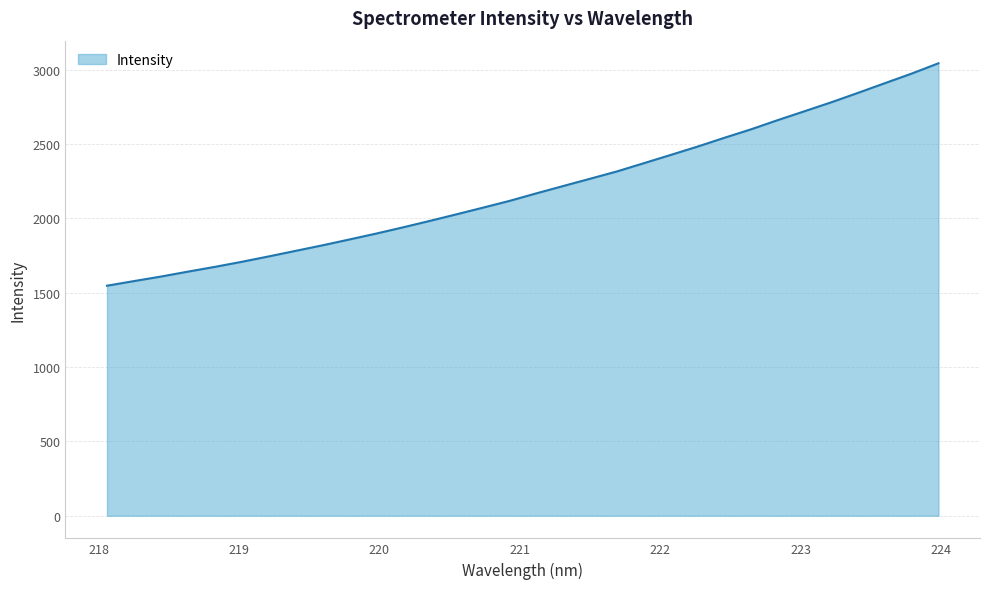

What is the difference between the maximum and minimum values?

1496.6